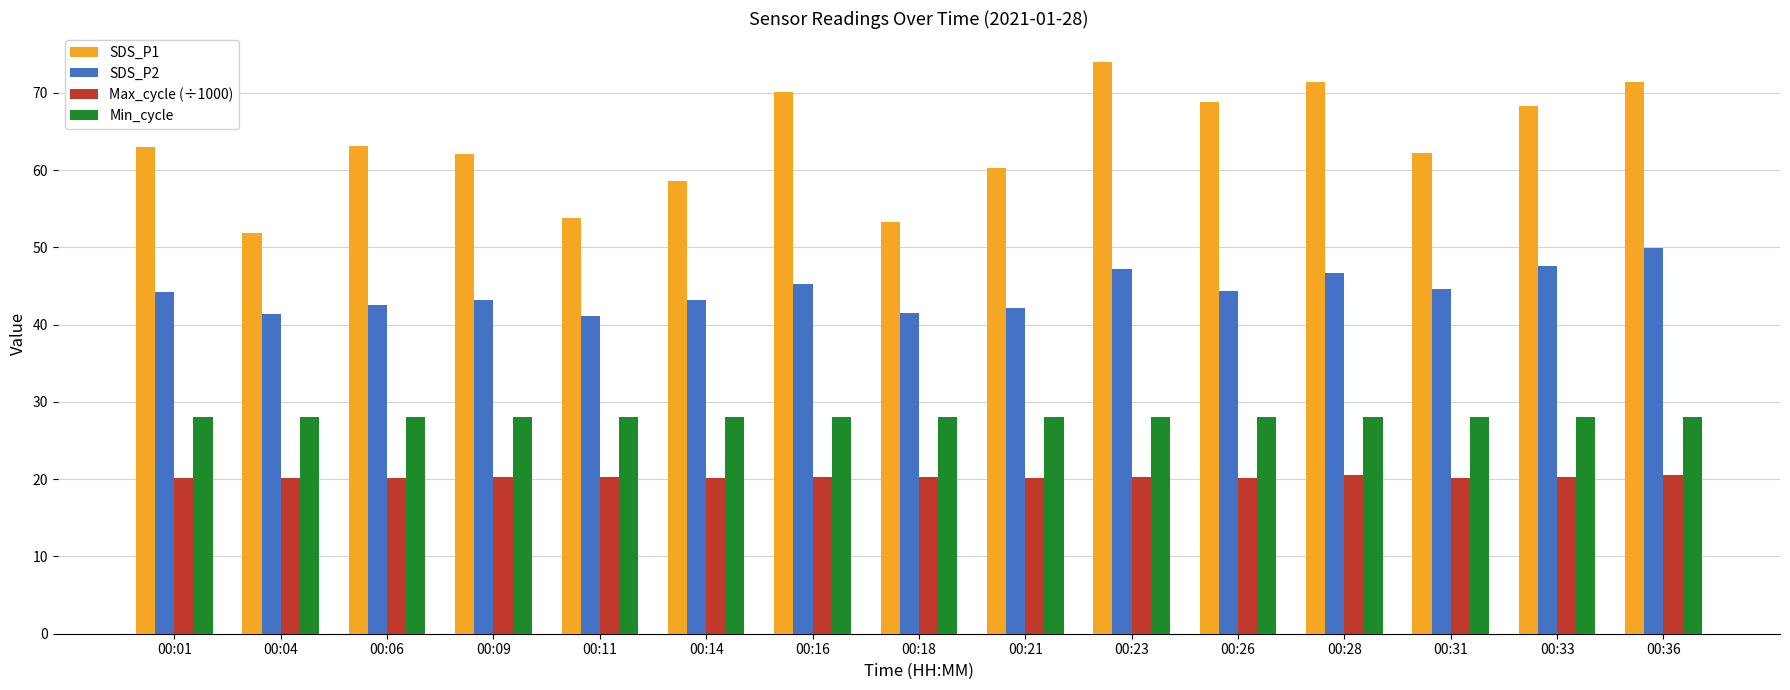

The value of Max_cycle (÷1000) at 00:04 is 20.2. True or false?

True